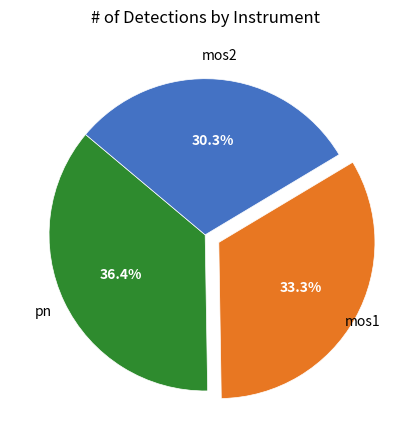

Is there a majority slice in this chart?

No